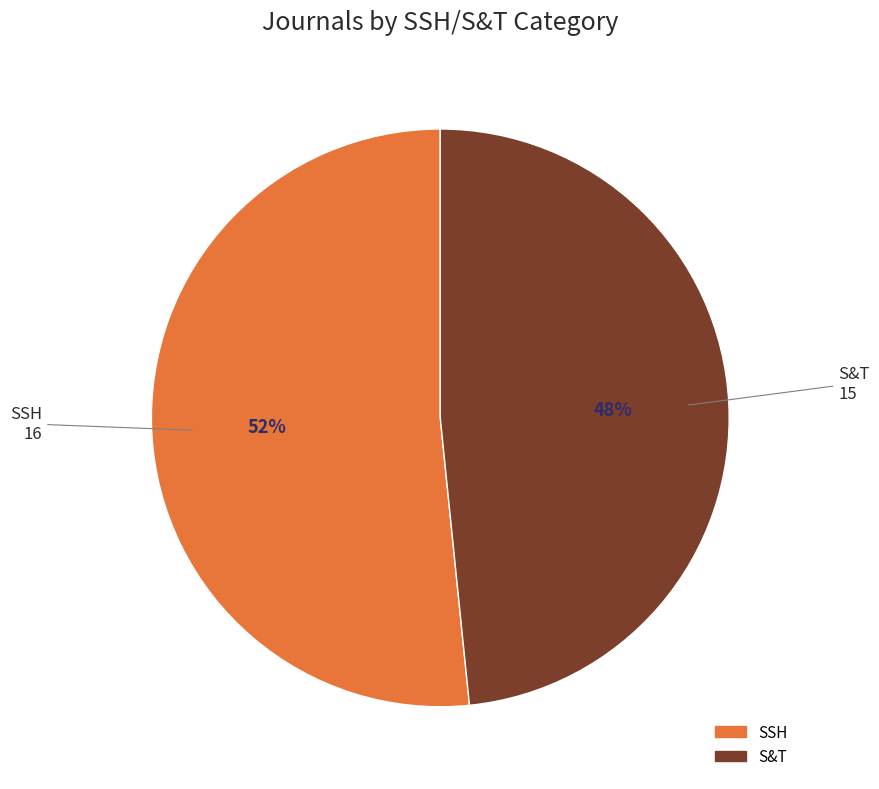

What is the largest slice in the pie chart?

SSH